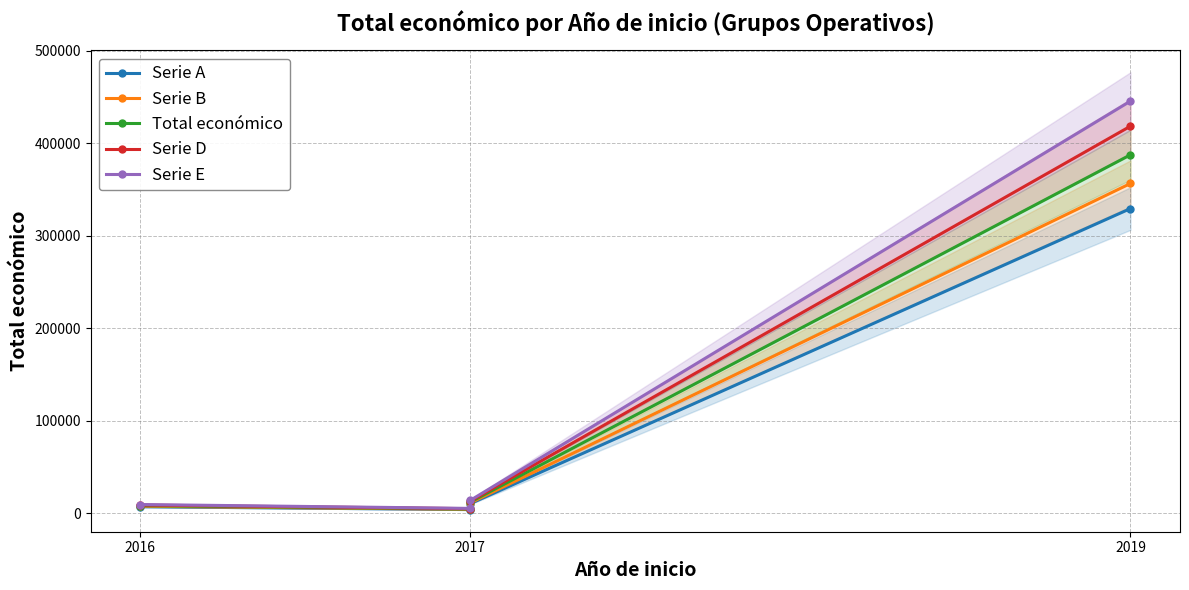

What is the approximate value of Total económico at 2019?

387426.0